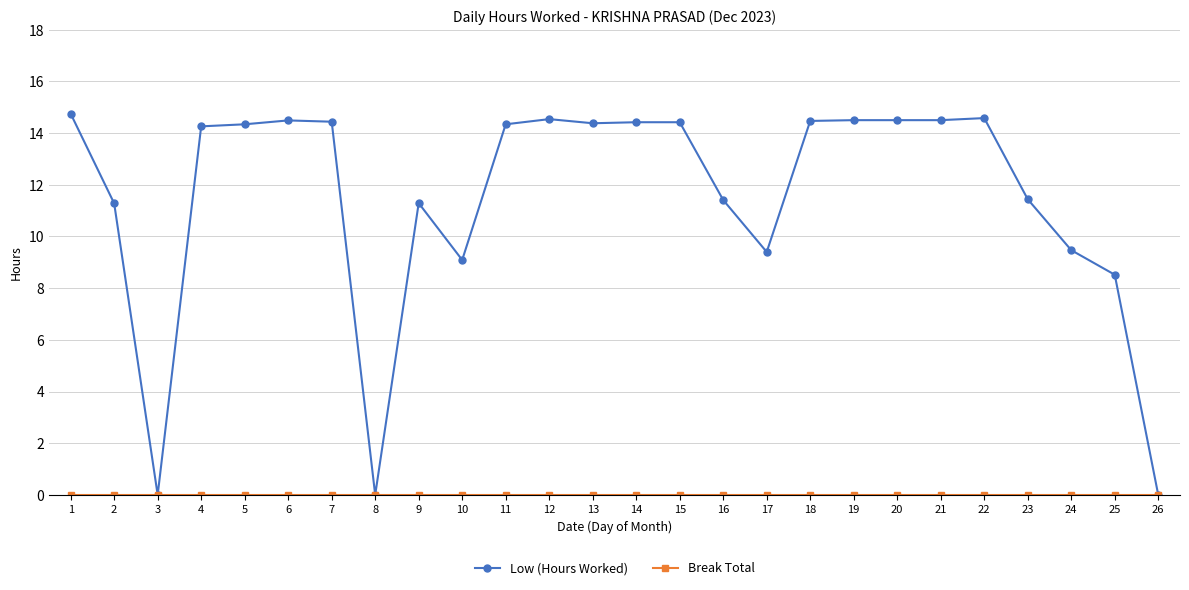

Does the chart display data point markers on the line(s)?

Yes